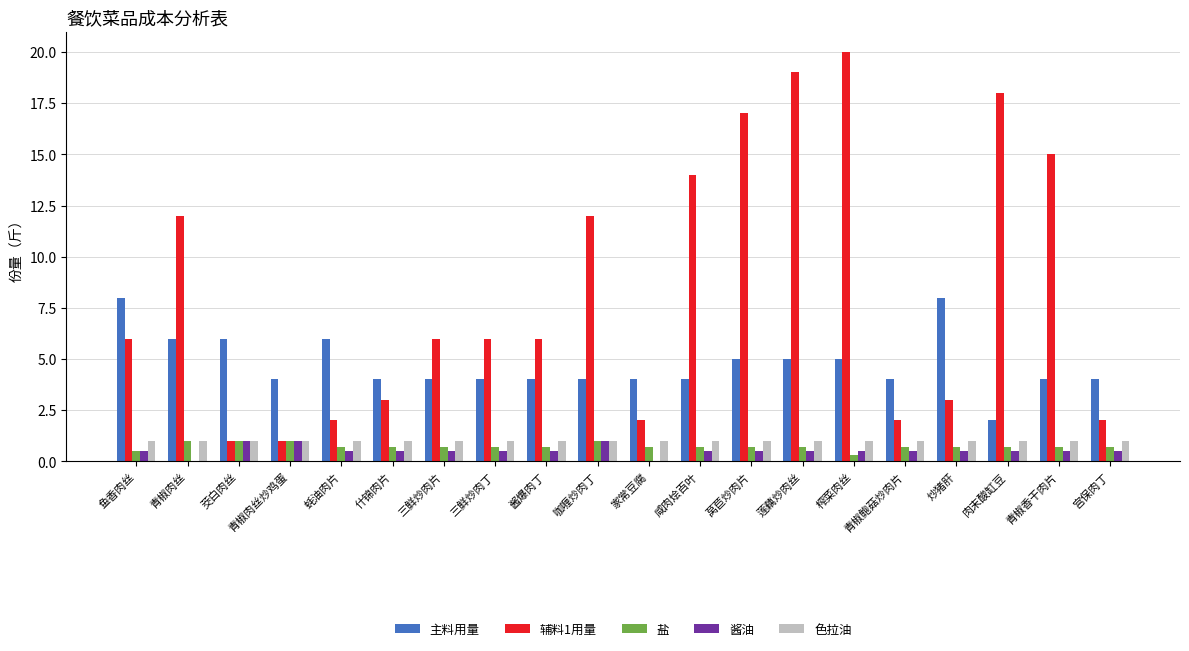

Reading left to right, transcribe all the data shown in this chart.

主料用量: 8.0	6.0	6.0	4.0	6.0	4.0	4.0	4.0	4.0	4.0	4.0	4.0	5.0	5.0	5.0	4.0	8.0	2.0	4.0	4.0
辅料1用量: 6.0	12.0	1.0	1.0	2.0	3.0	6.0	6.0	6.0	12.0	2.0	14.0	17.0	19.0	20.0	2.0	3.0	18.0	15.0	2.0
盐: 0.5	1.0	1.0	1.0	0.7	0.7	0.7	0.7	0.7	1.0	0.7	0.7	0.7	0.7	0.3	0.7	0.7	0.7	0.7	0.7
酱油: 0.5	0.0	1.0	1.0	0.5	0.5	0.5	0.5	0.5	1.0	0.0	0.5	0.5	0.5	0.5	0.5	0.5	0.5	0.5	0.5
色拉油: 1.0	1.0	1.0	1.0	1.0	1.0	1.0	1.0	1.0	1.0	1.0	1.0	1.0	1.0	1.0	1.0	1.0	1.0	1.0	1.0